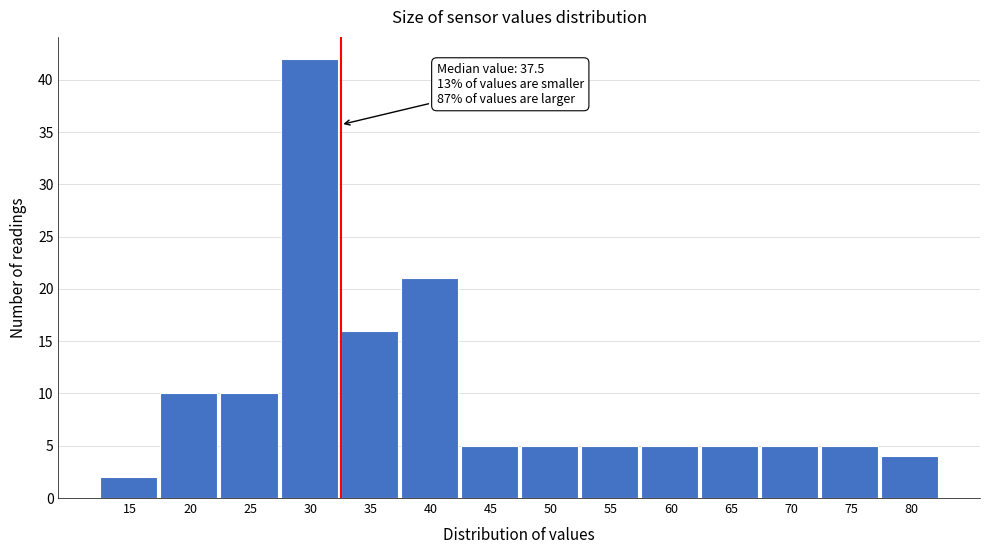

Reading left to right, list all the values displayed in this chart.

2	10	10	42	16	21	5	5	5	5	5	5	5	4